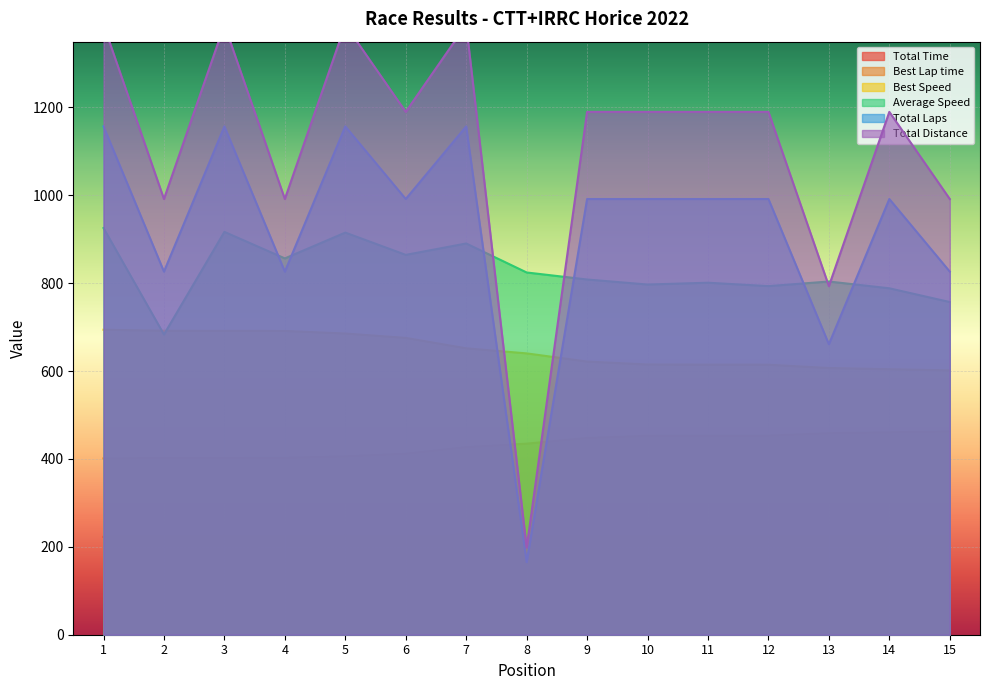

What is the total value across all series at 13?

3470.1